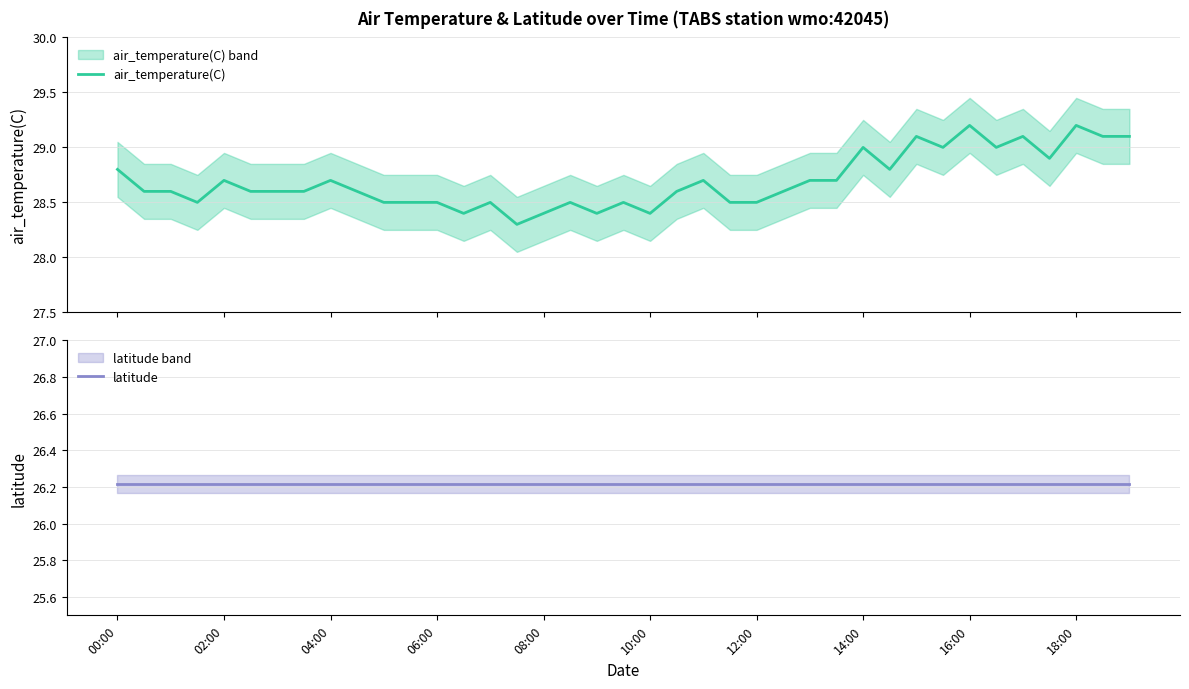

What is the value of the air_temperature(C) point at the 32nd from the left?

29.0